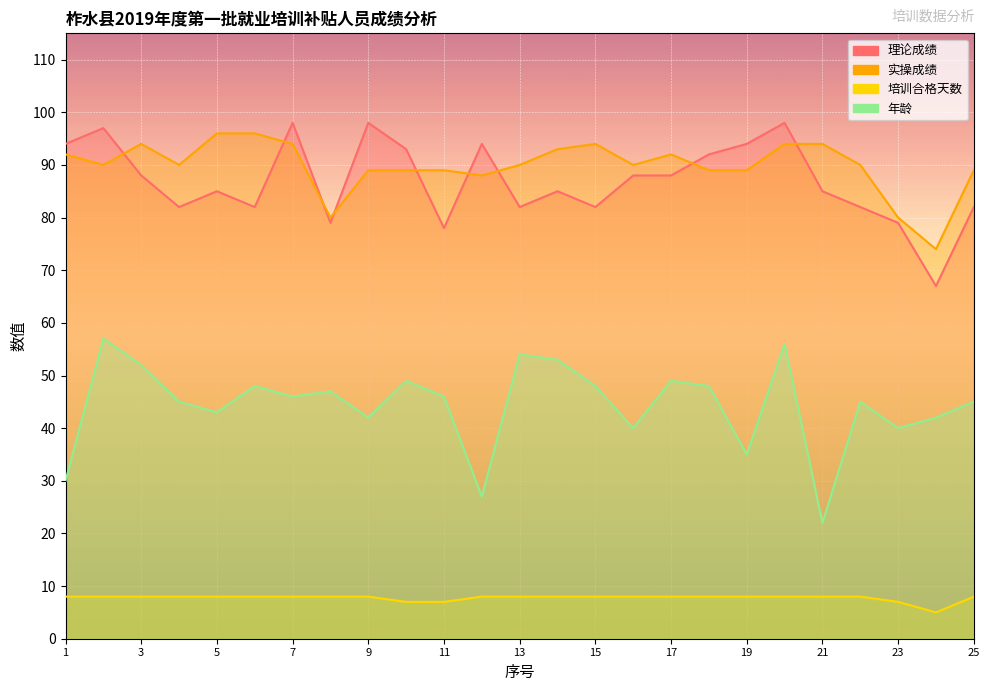

At which category is the sum across all series the highest?

20